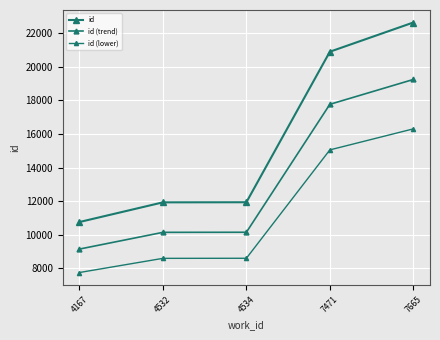

What is the difference between the id (lower) values at 7471 and 4532?

6465.6